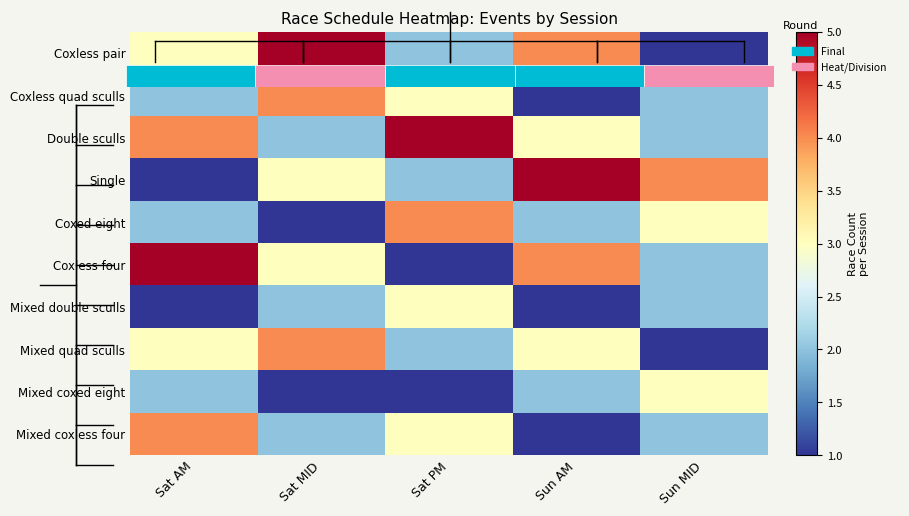

List the series in order of their peak value, lowest first.

Mixed double sculls, Mixed coxed eight, Coxless quad sculls, Coxed eight, Mixed quad sculls, Mixed coxless four, Coxless pair, Double sculls, Single, Coxless four